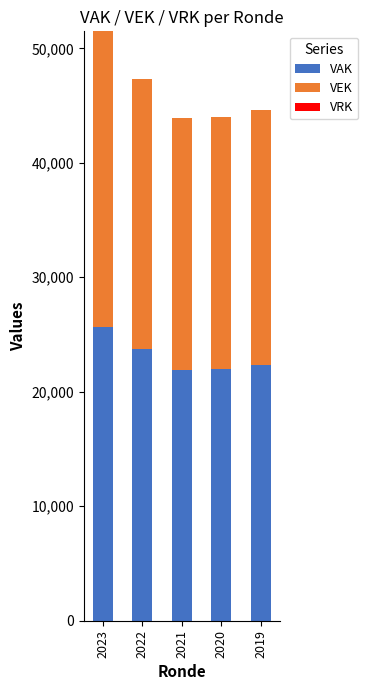

At which category is the sum across all series the highest?

2023